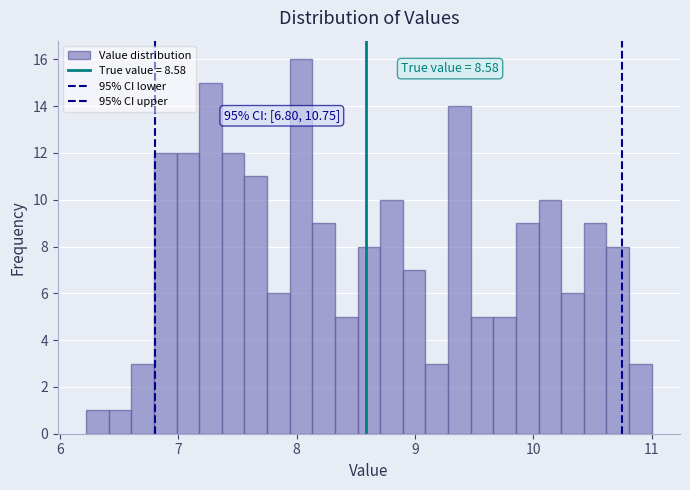

Read against the x-axis, roughly where is the centre of the tallest bar?

8.0